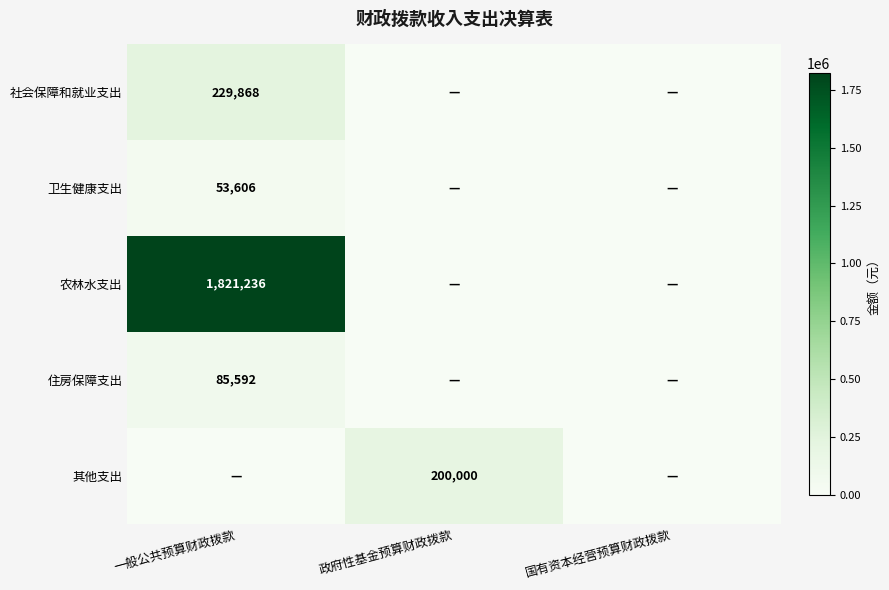

Is it true that 住房保障支出 equals 115071 at 一般公共预算财政拨款?

False